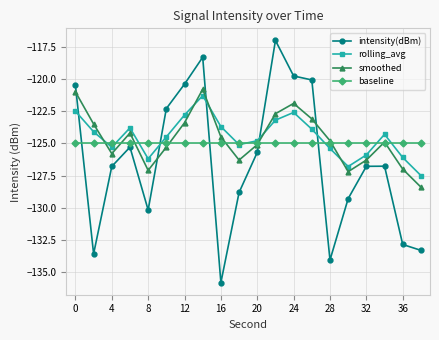

How many lines are shown in the chart?

4